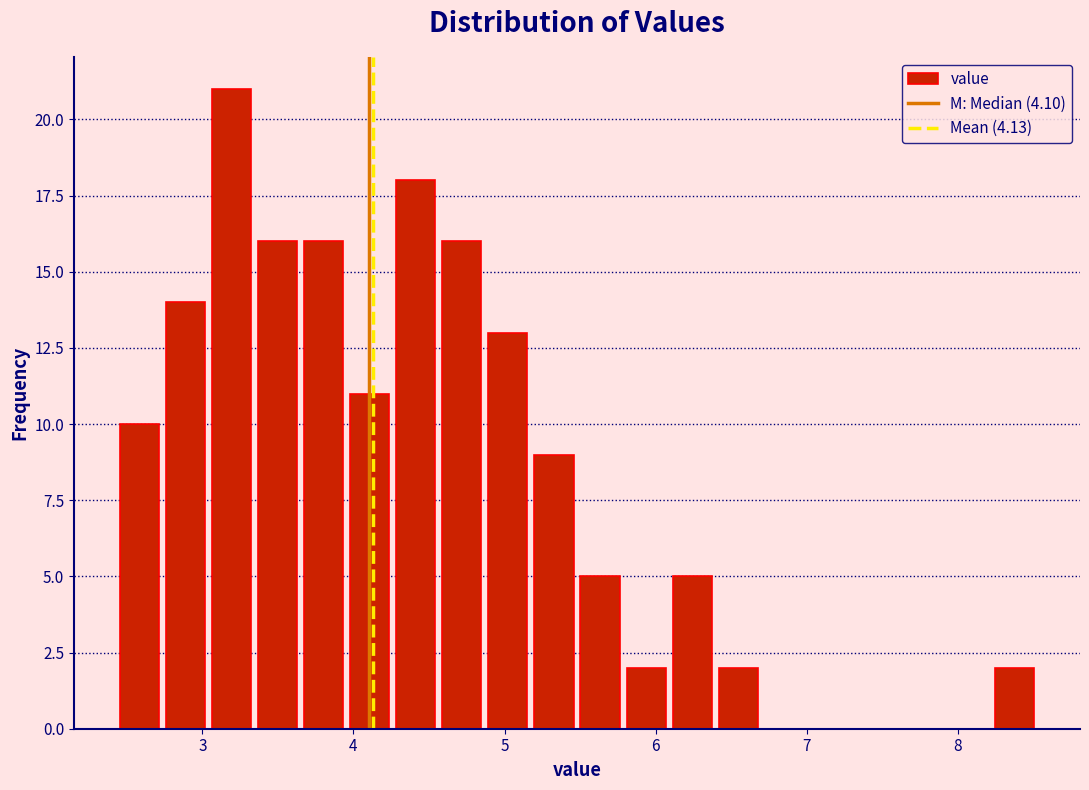

Around what value on the x-axis is the tallest bar? Give the approximate position of its centre, as read against the axis.

3.2